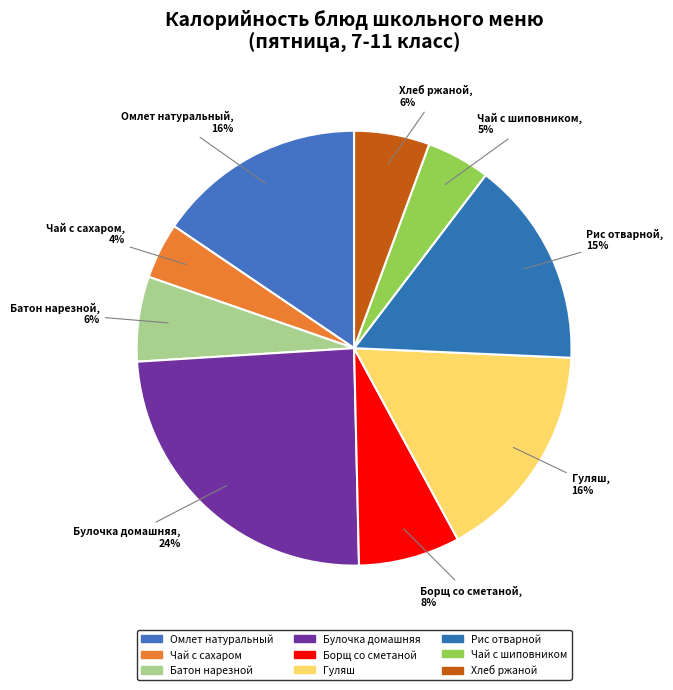

How many slices are in this pie chart?

9